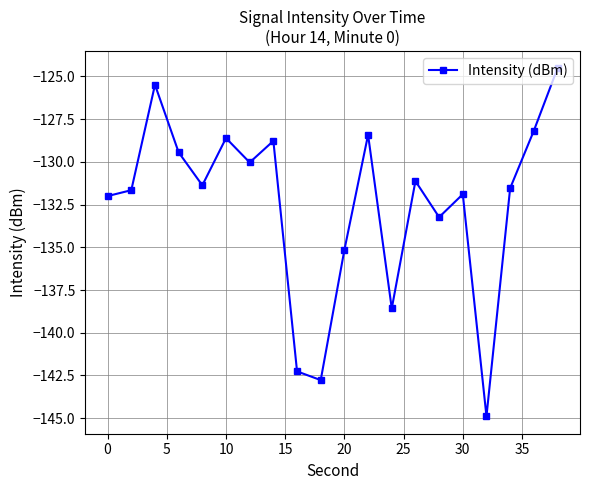

True or false: the data has more than 0 interior local peaks.

True